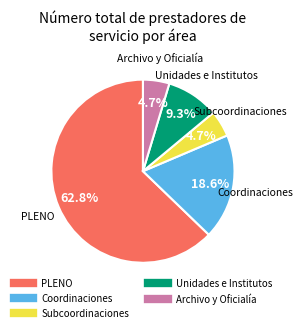

Does any single category account for the majority?

Yes